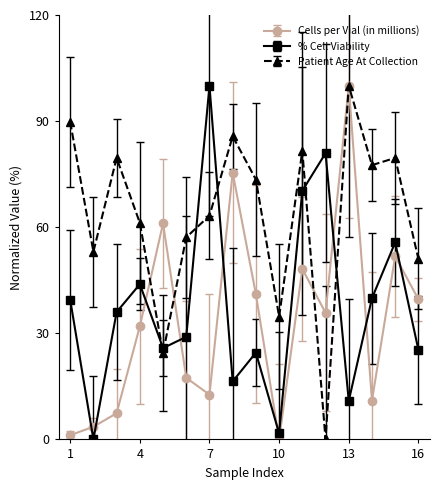

True or false: Patient Age At Collection has more than 2 points higher than both neighbors.

True